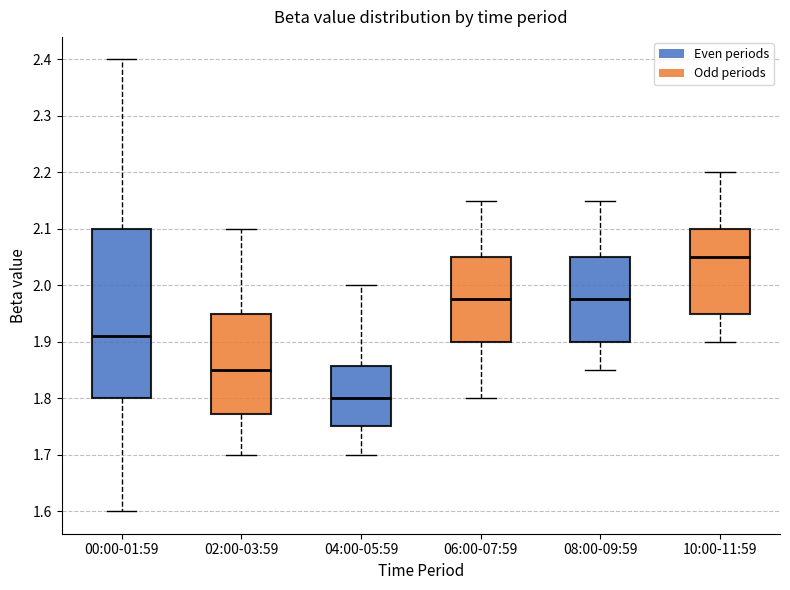

Reading left to right, transcribe this box plot: for each box, give where its median line is, the range the box spans, and where its two whiskers end, as read against the y-axis. The values are not printed on the chart, so give them approximately, as read against the axis.

00:00-01:59: median 1.91, box 1.80 to 2.10, whiskers 1.60 to 2.40
02:00-03:59: median 1.85, box 1.77 to 1.95, whiskers 1.70 to 2.10
04:00-05:59: median 1.80, box 1.75 to 1.86, whiskers 1.70 to 2.00
06:00-07:59: median 1.98, box 1.90 to 2.05, whiskers 1.80 to 2.15
08:00-09:59: median 1.98, box 1.90 to 2.05, whiskers 1.85 to 2.15
10:00-11:59: median 2.05, box 1.95 to 2.10, whiskers 1.90 to 2.20